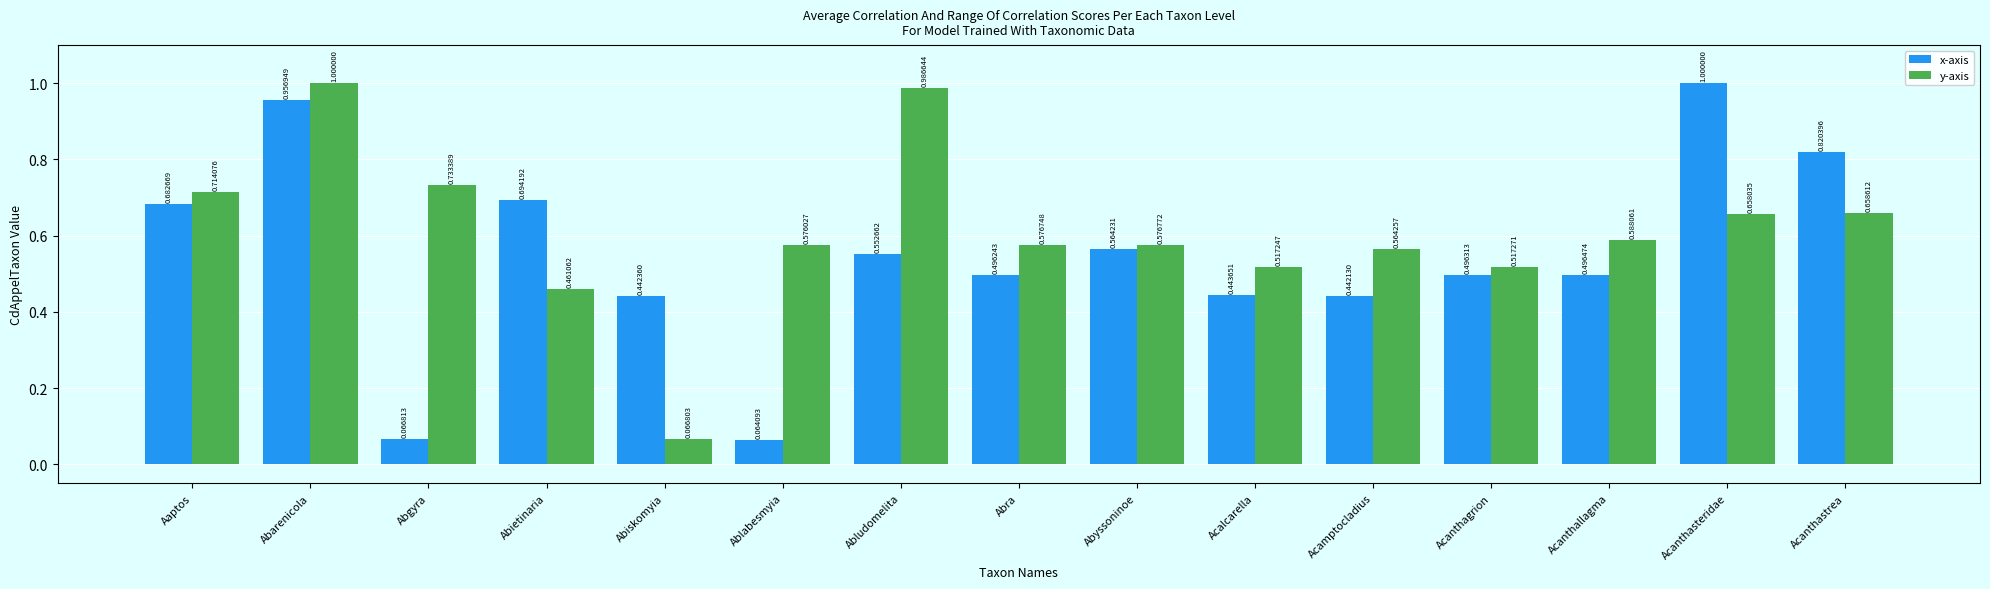

Which category has the highest value in the x-axis series?

Acanthasteridae